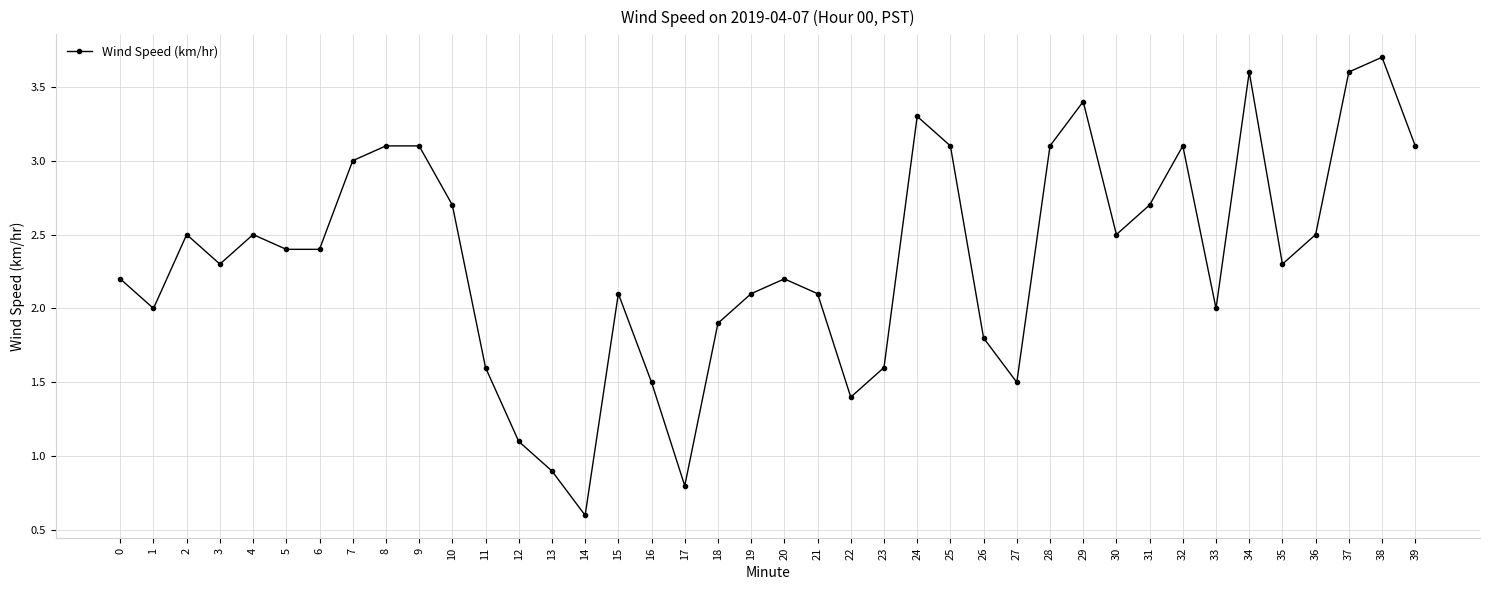

What is the difference between the second highest and minimum values?

3.0